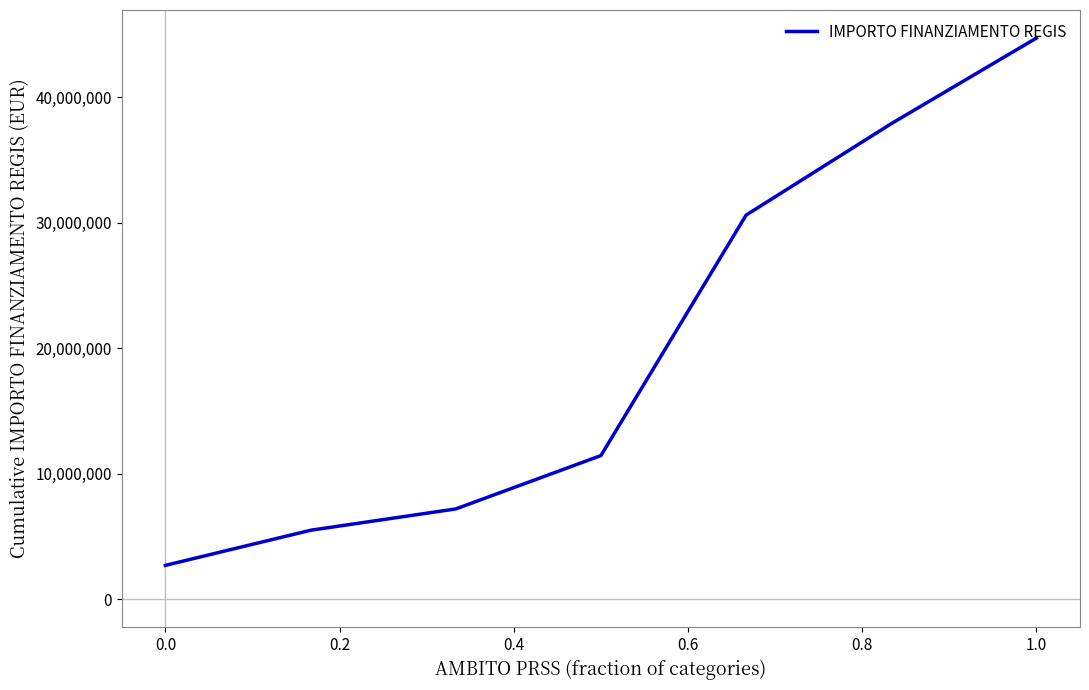

What is the smallest value displayed?

2698470